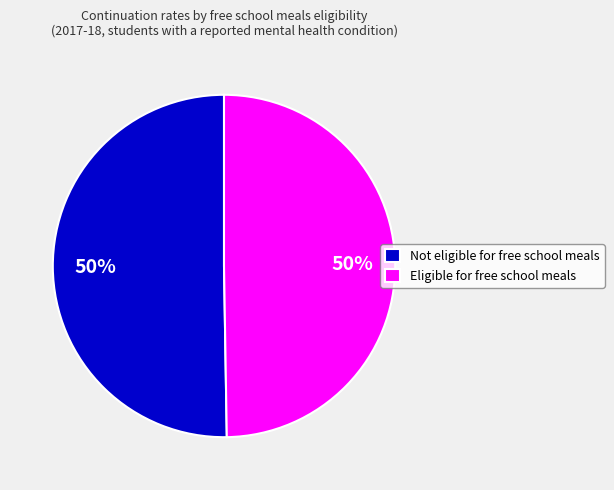

How many slices are in this pie chart?

2